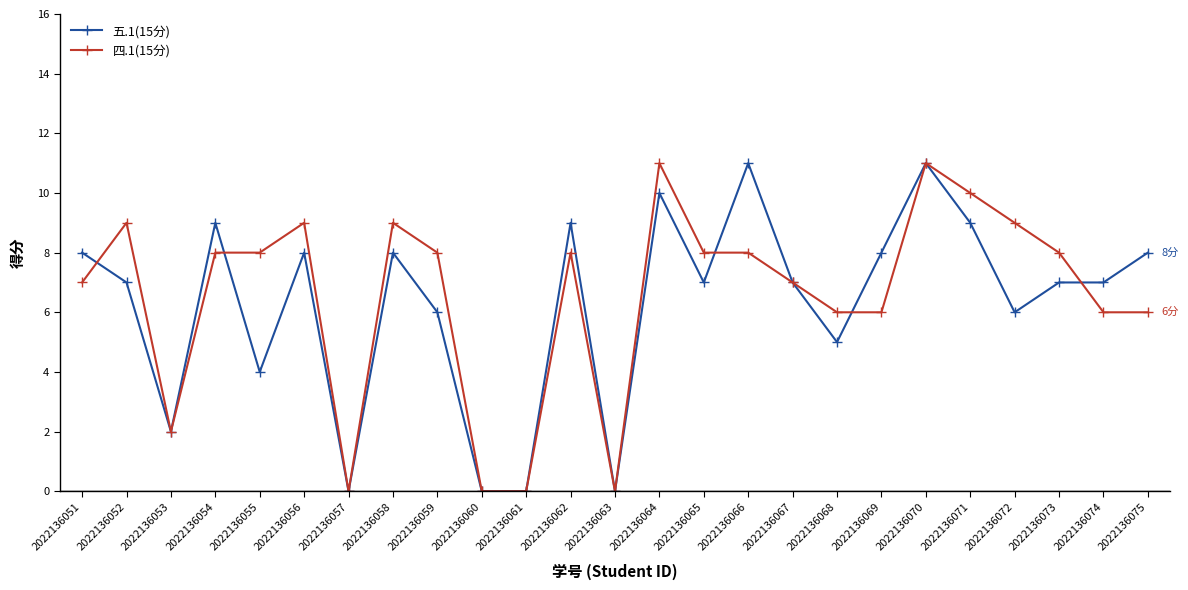

At which category does 五.1(15分) reach its first local peak?

2022136054